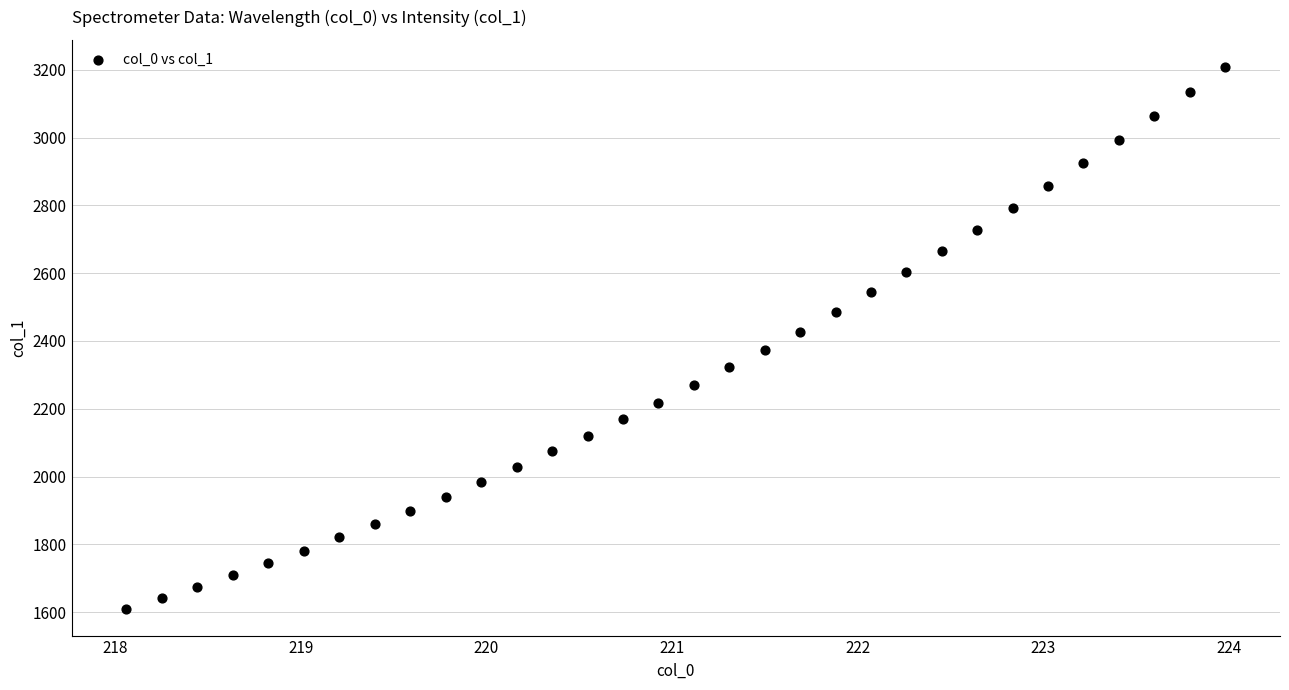

What is the range of Y values (max minus min)?

1598.6